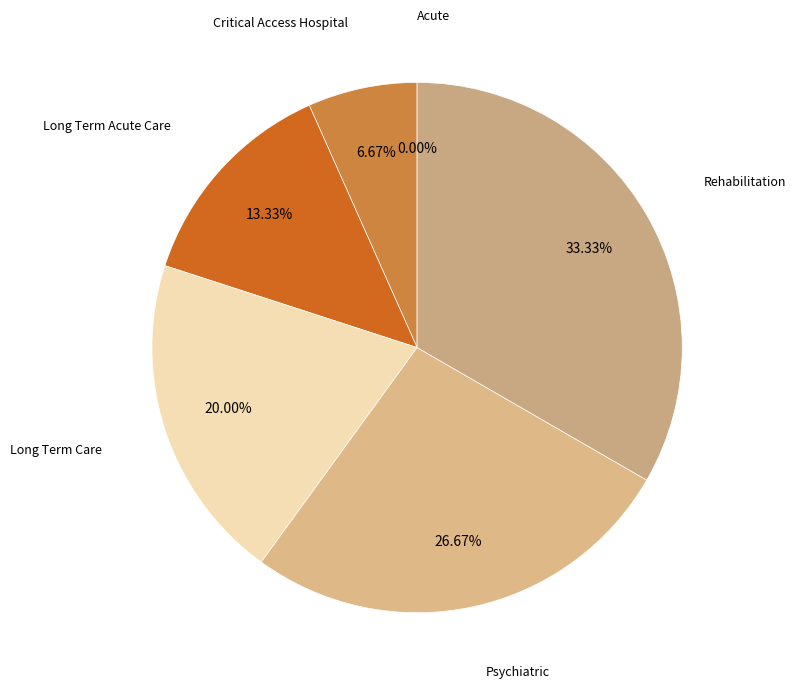

Rank the categories by value from highest to lowest.

Rehabilitation, Psychiatric, Long Term Care, Long Term Acute Care, Critical Access Hospital, Acute